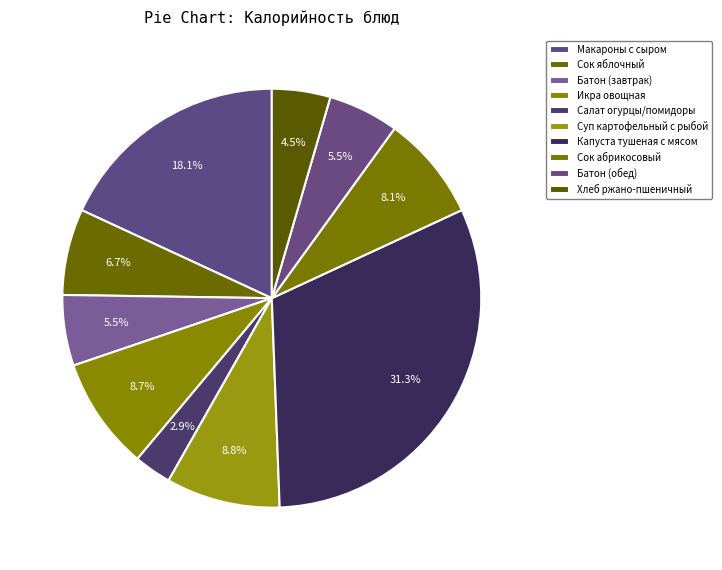

How many slices are in this pie chart?

10